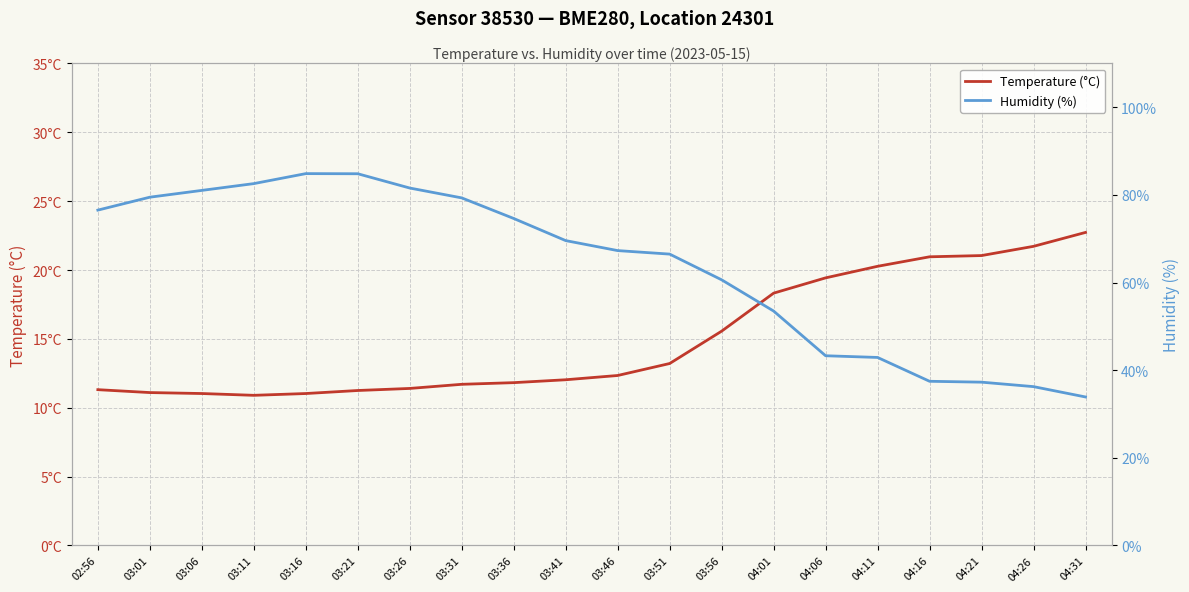

What is the difference between the maximum and minimum values in the Temperature (°C) series?

11.8